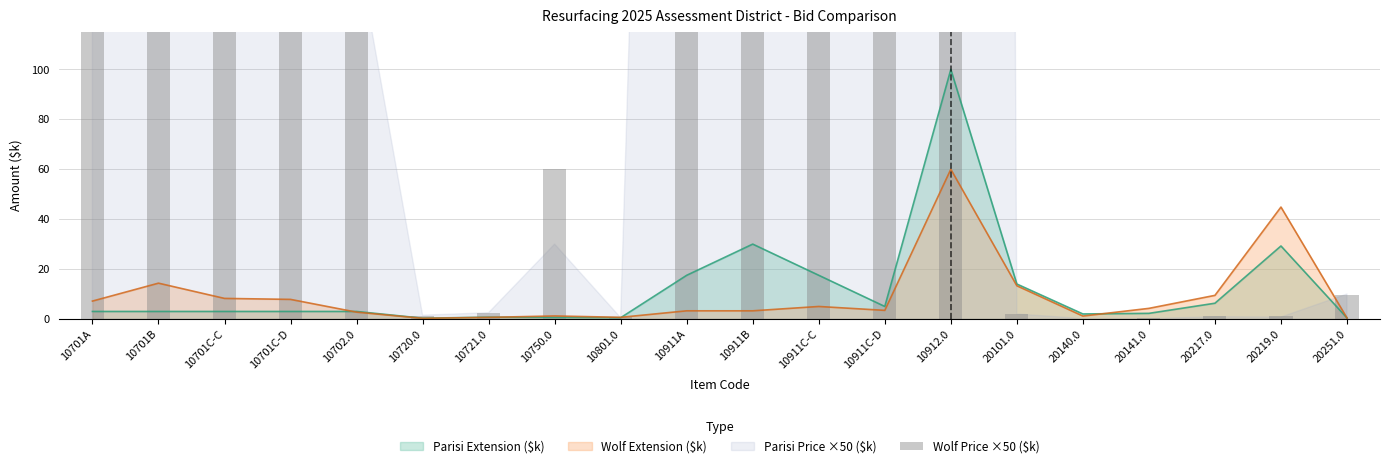

At which label is the value closest to 1500?

10701B